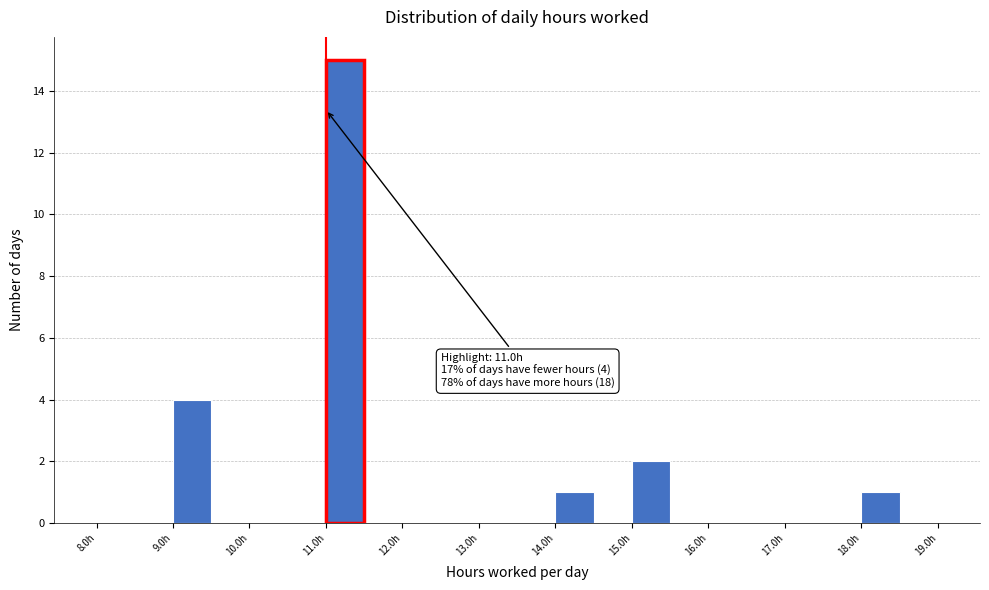

Which range on the x-axis has the tallest bar?

11.0 to 11.5